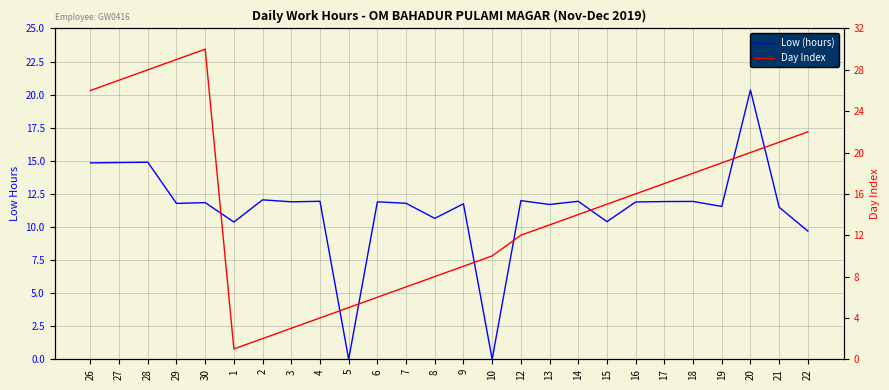

Rank the series at 17 from lowest to highest value.

Low (hours), Day Index